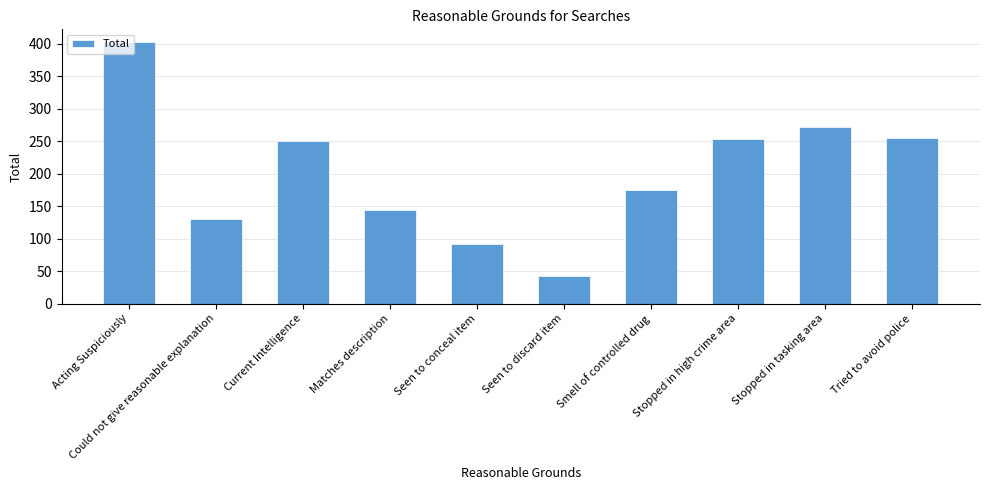

What is the approximate value at Tried to avoid police, to the nearest 10?

260